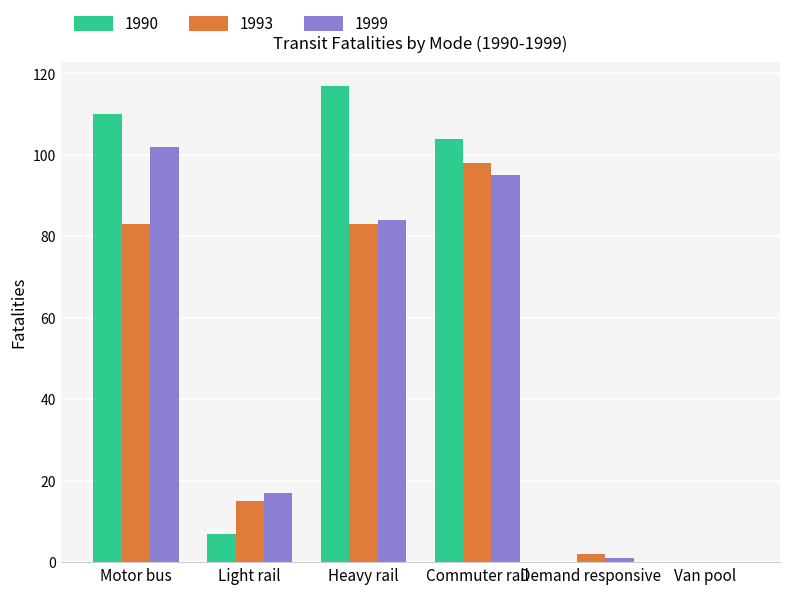

Which category has the highest value in the 1999 series?

Motor bus